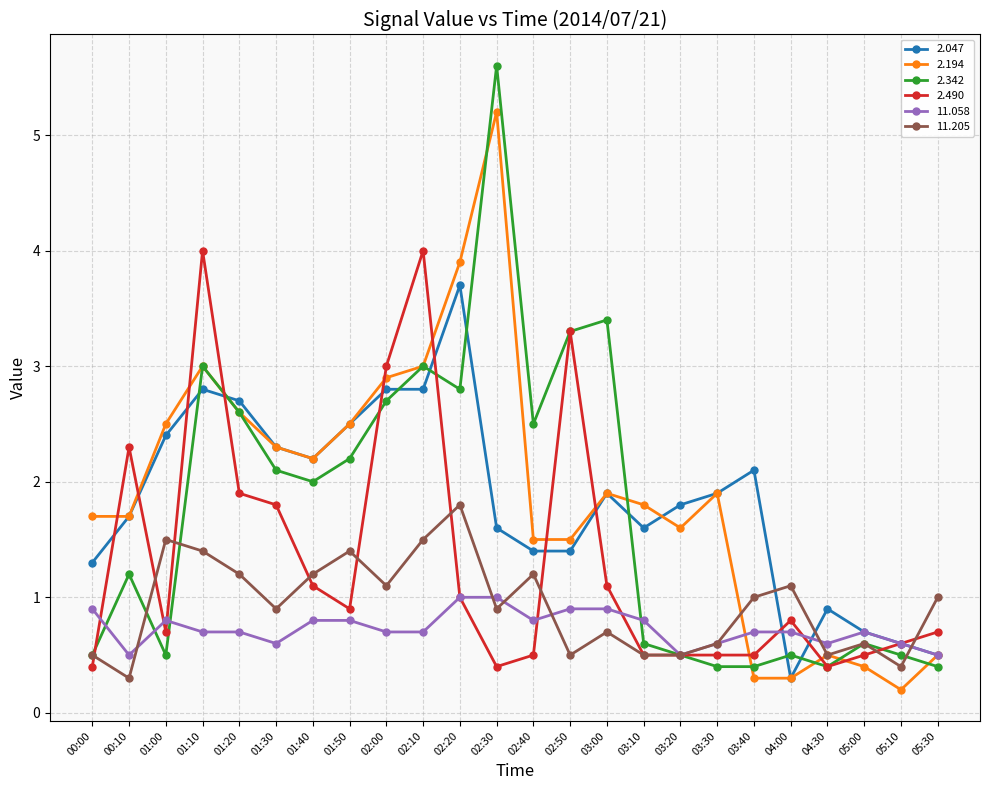

Is it true that 11.058 equals 0.8 at 01:40?

True